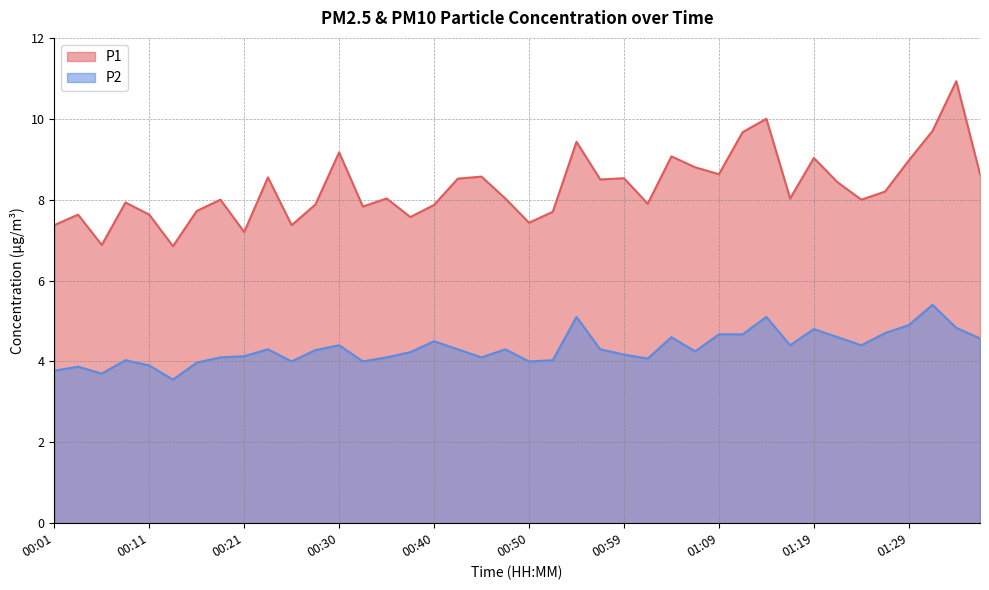

At which category is the sum across all series the highest?

01:33